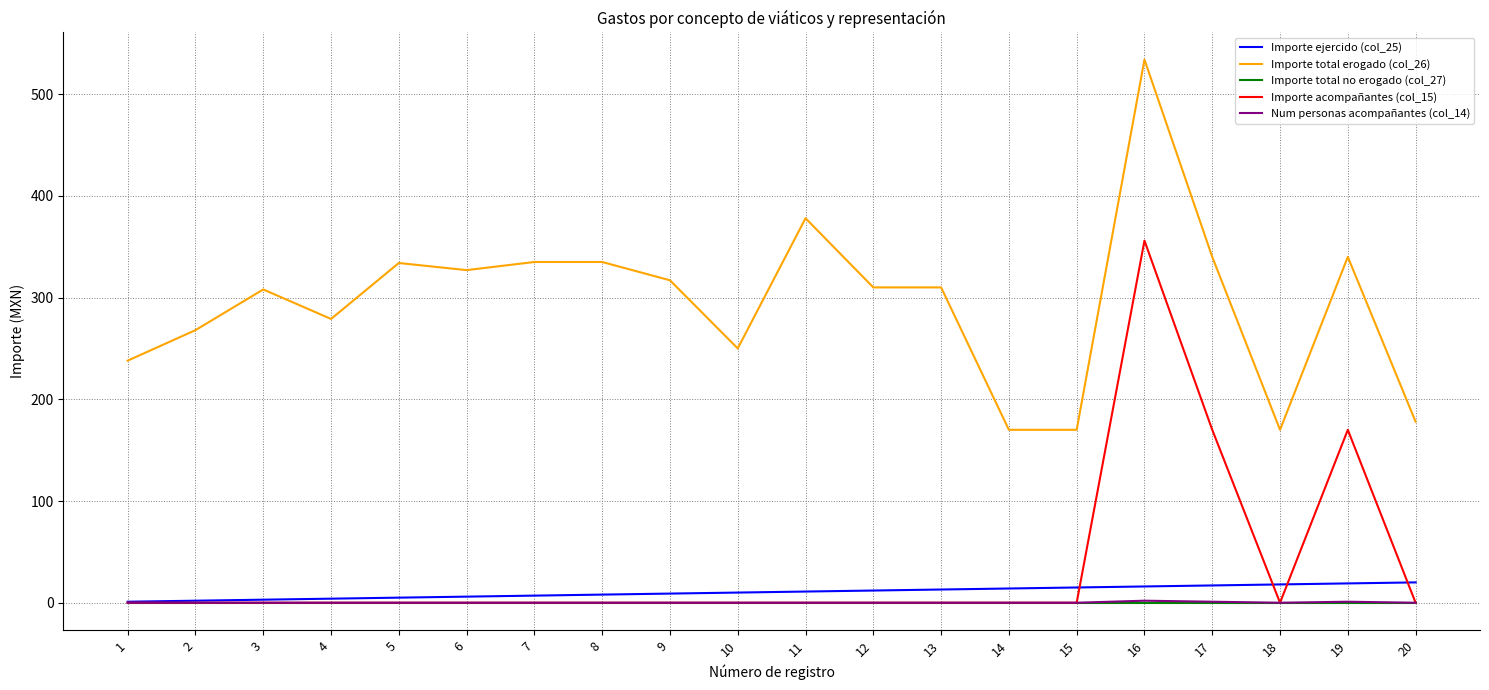

What is the difference between the highest and lowest values at 18?

170.0